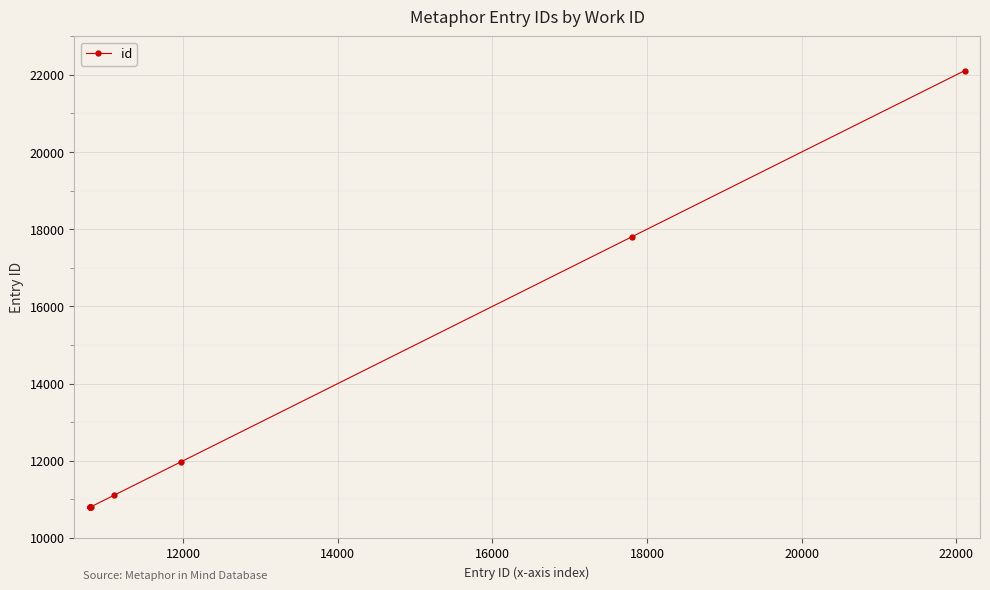

What is the smallest value displayed?

10790